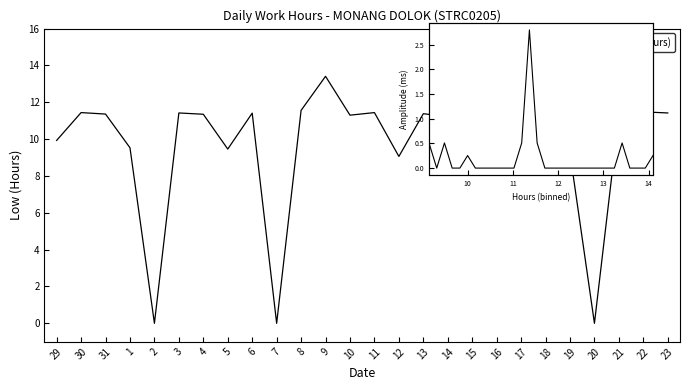

Reading left to right, transcribe all the data shown in this chart.

9.9	11.4	11.4	9.5	0.0	11.4	11.3	9.5	11.4	0.0	11.6	13.4	11.3	11.4	9.1	11.4	11.2	11.3	11.3	13.3	14.2	9.2	0.0	11.3	11.5	11.4